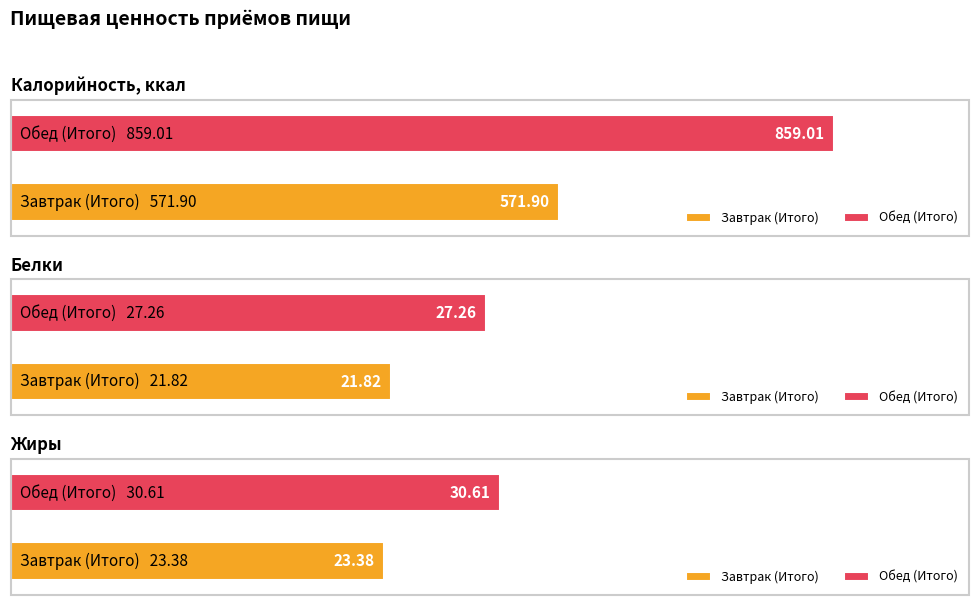

The value of Калорийность, ккал at Завтрак (Итого) is 919.3. True or false?

False